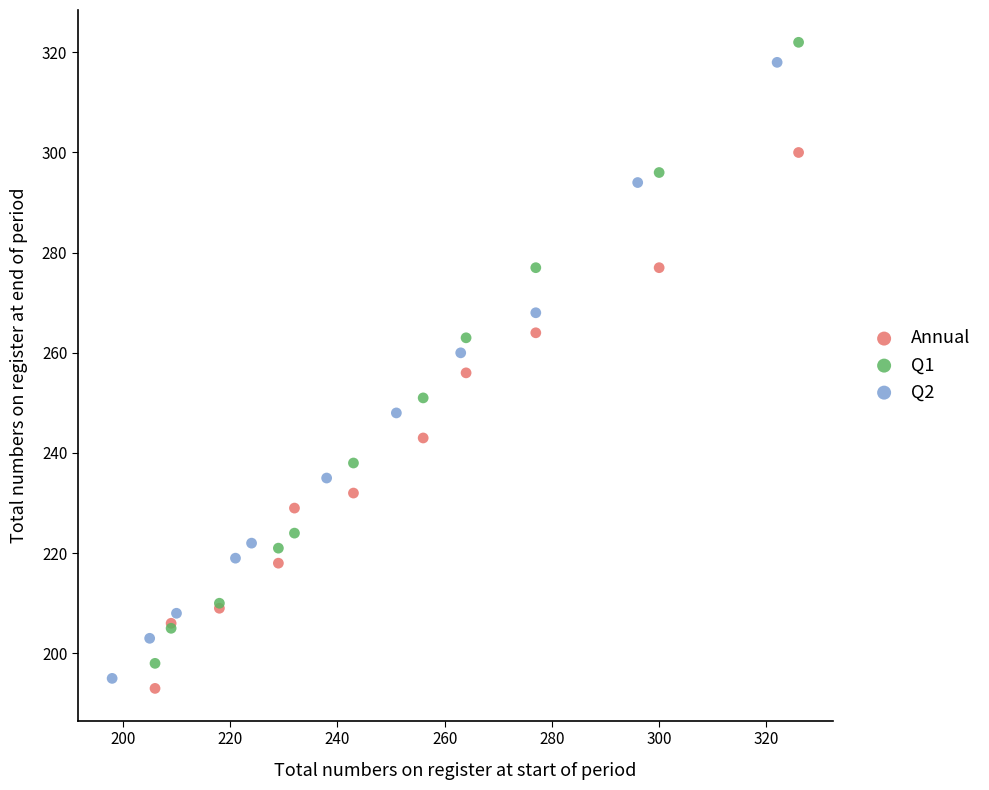

Which series contains the highest Y value?

Q1